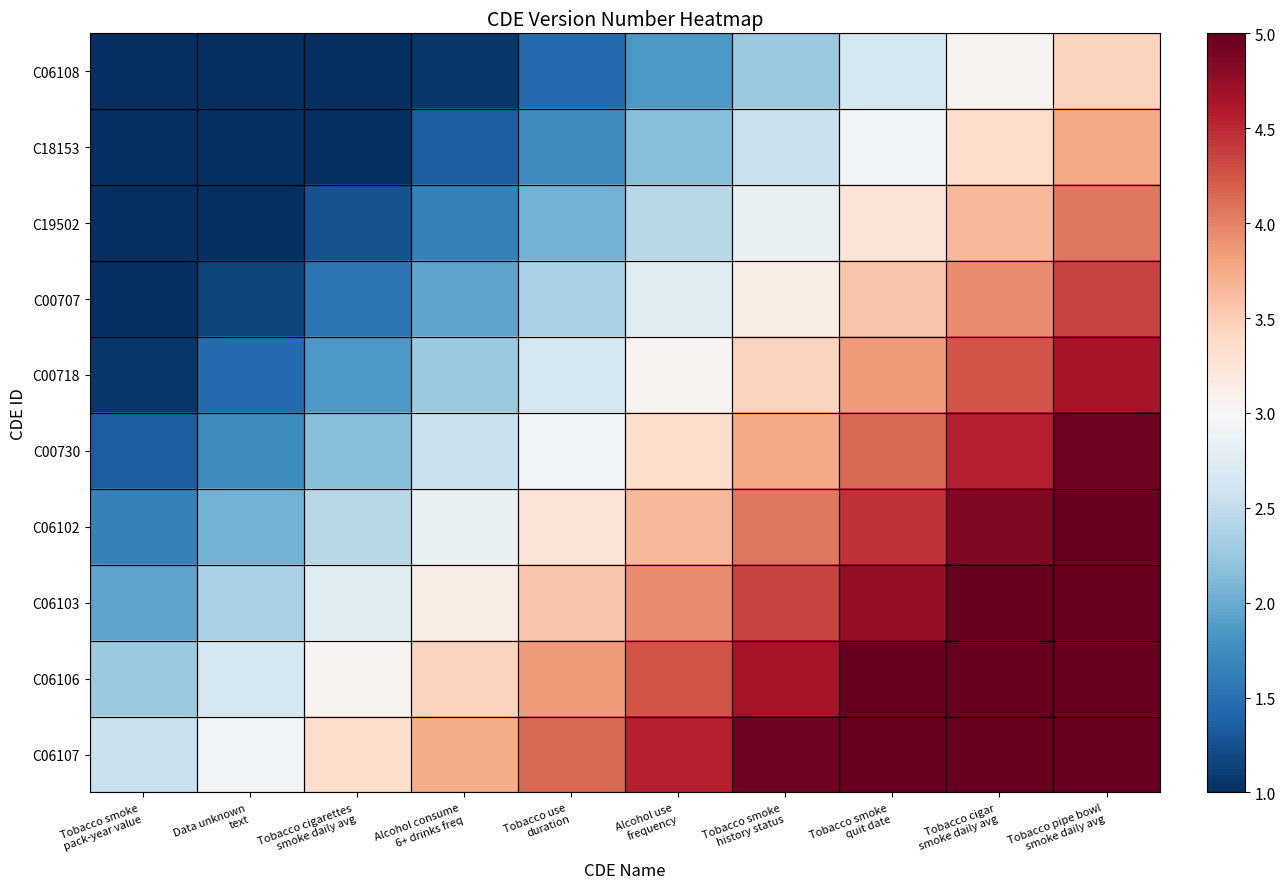

What is the smallest value displayed?

-0.1